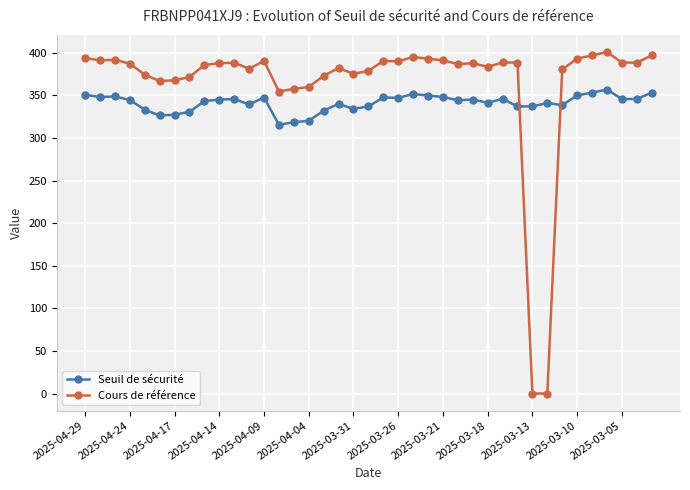

How many data points does each series have?

39